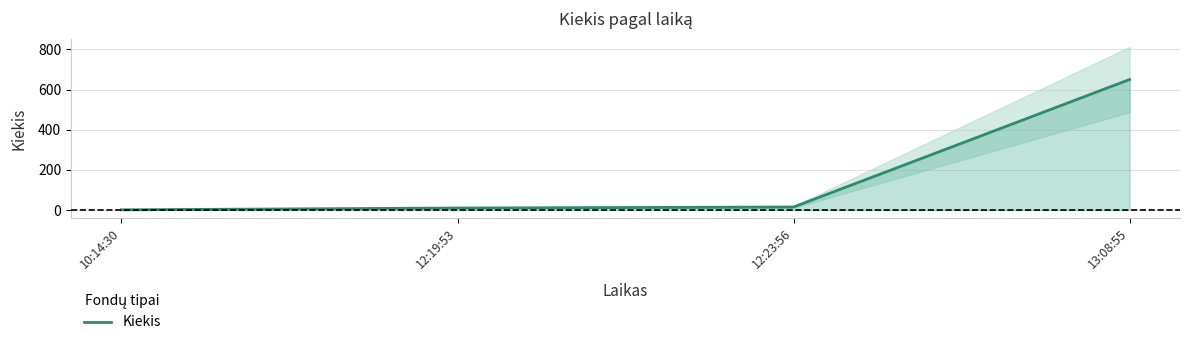

What is the difference between the values at 12:19:53 and 10:14:30?

9